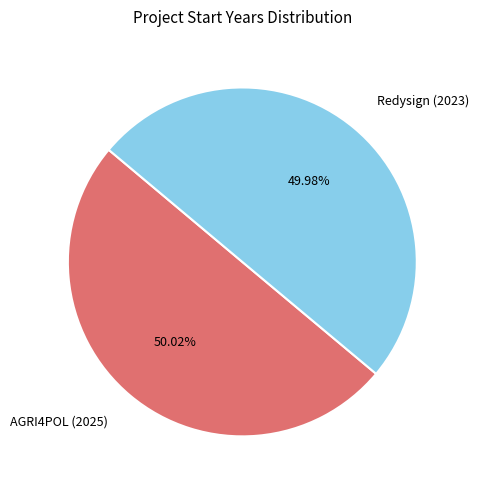

Count the number of slices in the pie.

2